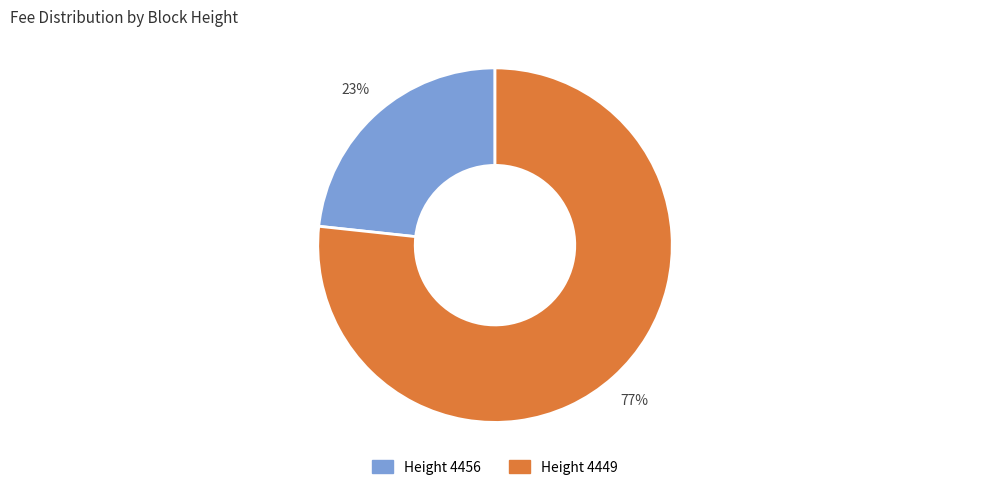

To the nearest percent, what is the average slice percentage?

50%